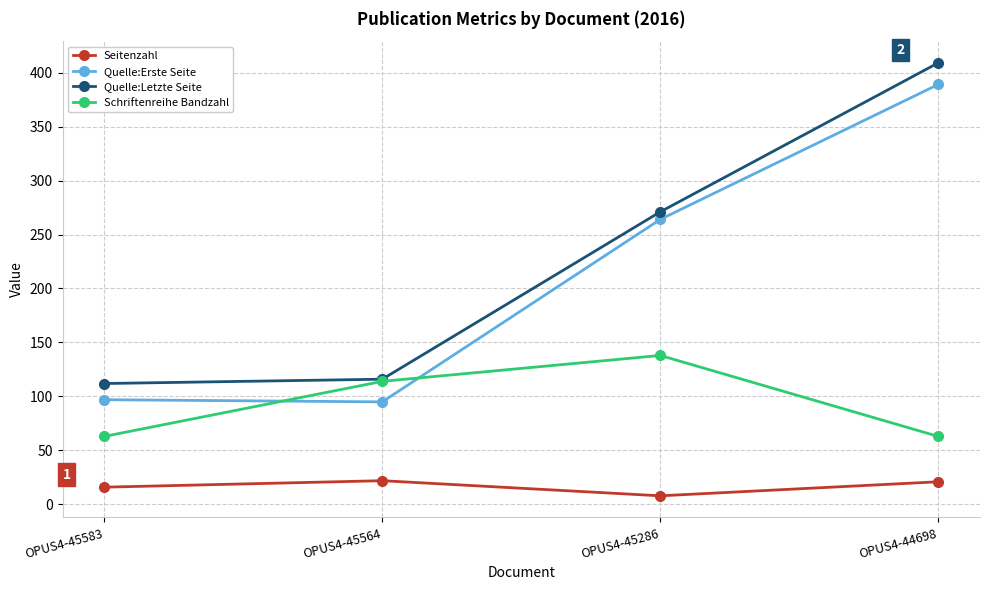

Between OPUS4-45564 and OPUS4-45286, which series saw the biggest shift?

Quelle:Erste Seite